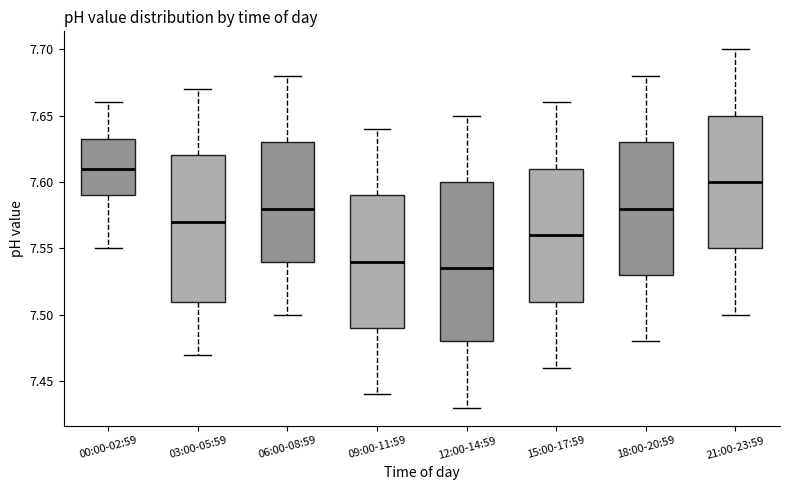

Reading left to right, read every box against the y-axis: the position of its median line, the range the box covers, and the ends of its whiskers. The values are not printed on the chart, so give them approximately, as read against the axis.

00:00-02:59: median 7.610, box 7.590 to 7.635, whiskers 7.550 to 7.660
03:00-05:59: median 7.570, box 7.510 to 7.620, whiskers 7.470 to 7.670
06:00-08:59: median 7.580, box 7.540 to 7.630, whiskers 7.500 to 7.680
09:00-11:59: median 7.540, box 7.490 to 7.590, whiskers 7.440 to 7.640
12:00-14:59: median 7.535, box 7.480 to 7.600, whiskers 7.430 to 7.650
15:00-17:59: median 7.560, box 7.510 to 7.610, whiskers 7.460 to 7.660
18:00-20:59: median 7.580, box 7.530 to 7.630, whiskers 7.480 to 7.680
21:00-23:59: median 7.600, box 7.550 to 7.650, whiskers 7.500 to 7.700